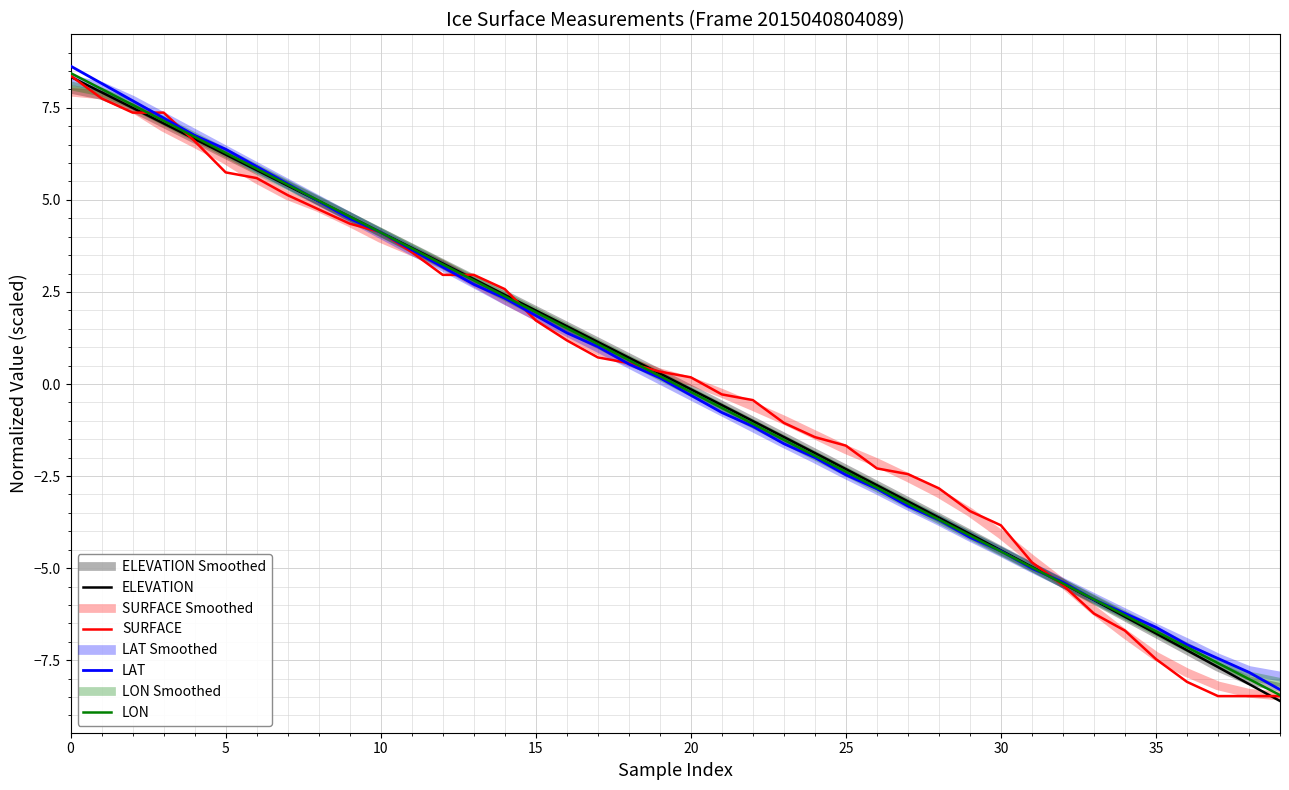

How many positive values does the LON series have?

20